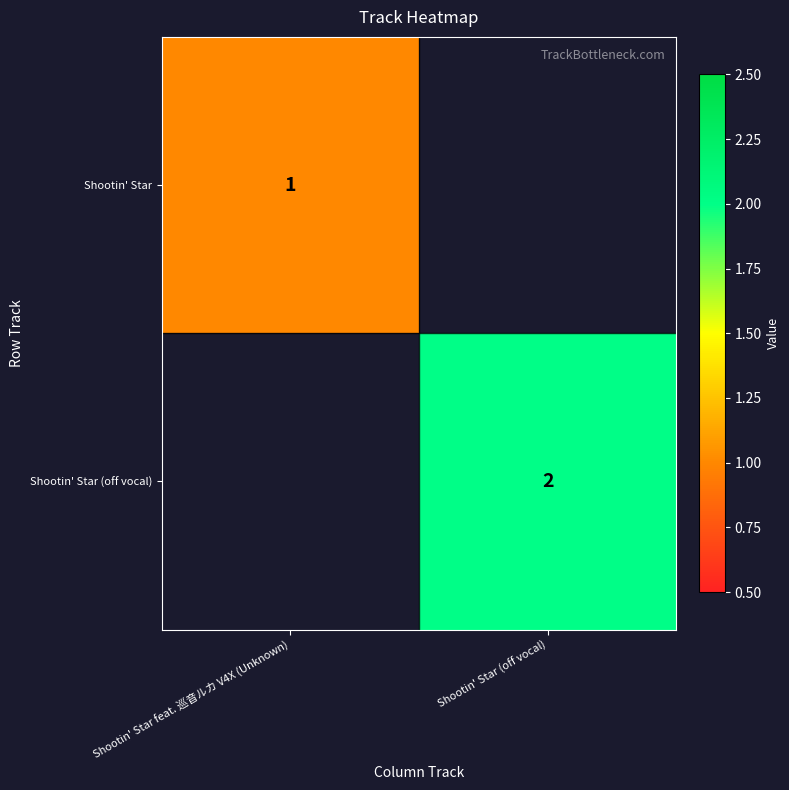

Between Shootin' Star feat. 巡音ルカ V4X (Unknown) and Shootin' Star (off vocal), which is larger?

Shootin' Star (off vocal)